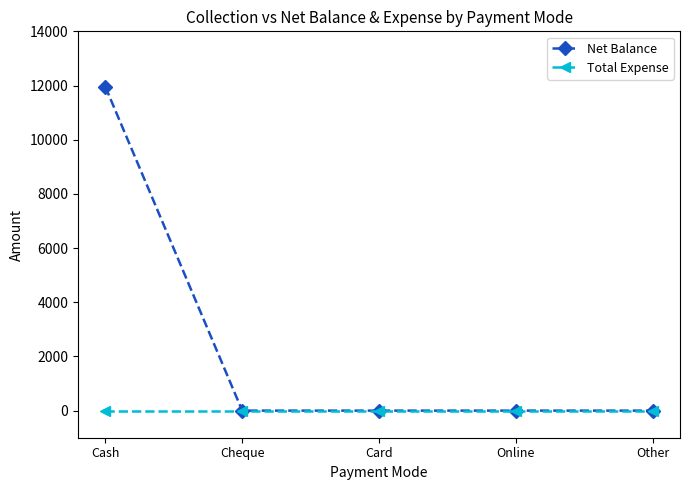

At which category is the sum across all series the highest?

Cash